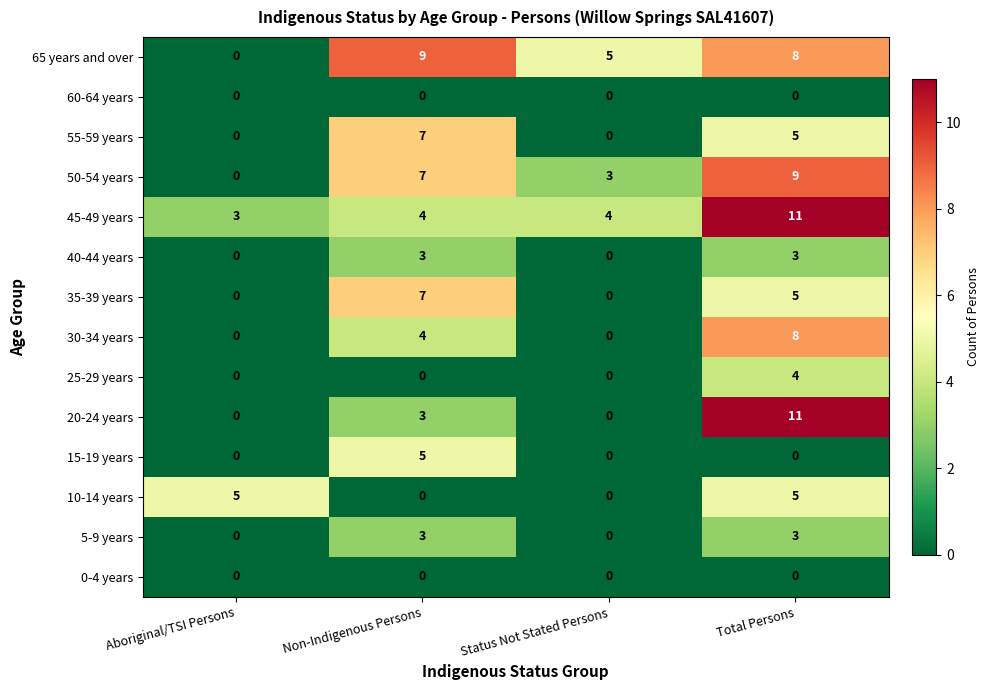

True or false: 20-24 years has a value of 3 at Non-Indigenous Persons.

True